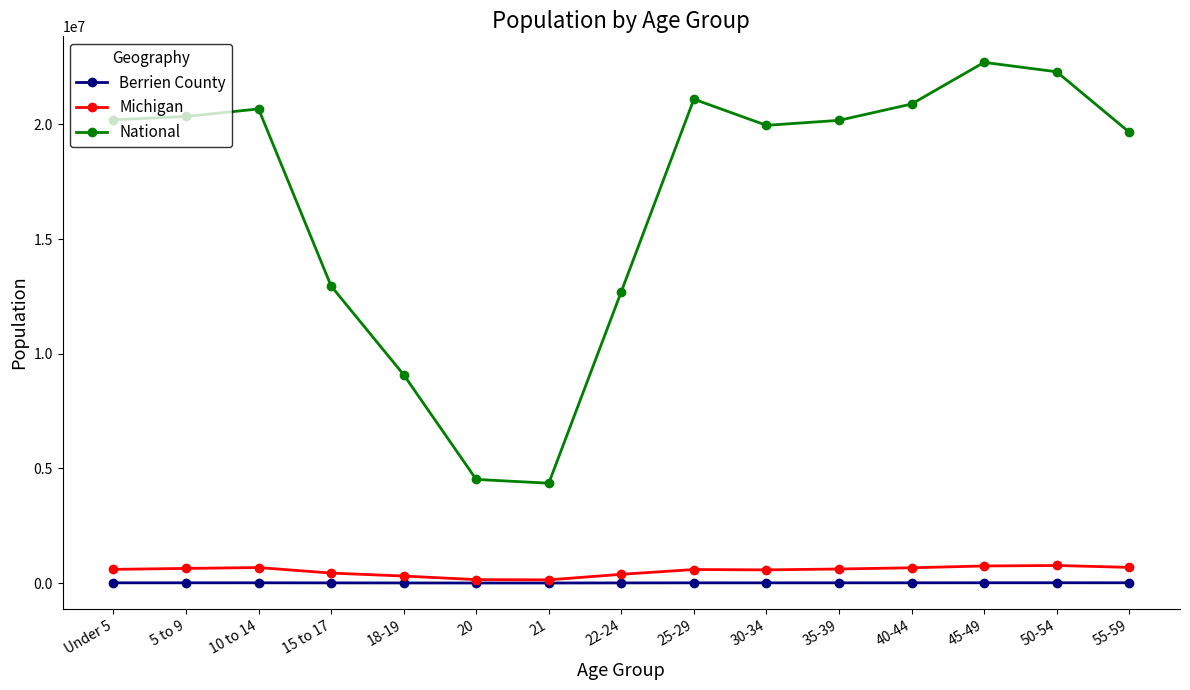

At which label is National closest to 13531442?

15 to 17